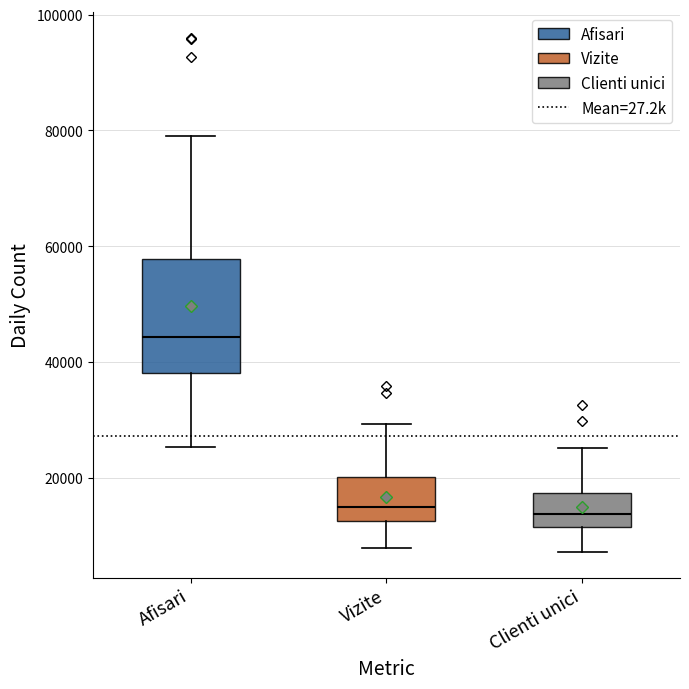

Reading left to right, read every box against the y-axis: the position of its median line, the range the box covers, and the ends of its whiskers. The values are not printed on the chart, so give them approximately, as read against the axis.

Afisari: median 44000, box 38000 to 58000, whiskers 26000 to 80000
Vizite: median 14000, box 12000 to 20000, whiskers 8000 to 30000
Clienti unici: median 14000, box 12000 to 18000, whiskers 8000 to 26000